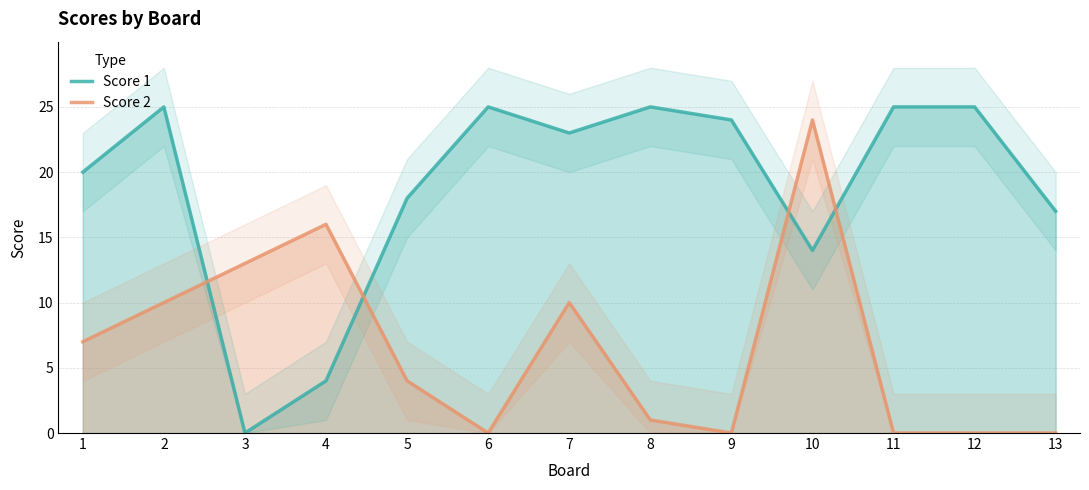

Reading left to right, extract all data points from this chart.

Score 1: 20	25	0	4	18	25	23	25	24	14	25	25	17
Score 2: 7	10	13	16	4	0	10	1	0	24	0	0	0